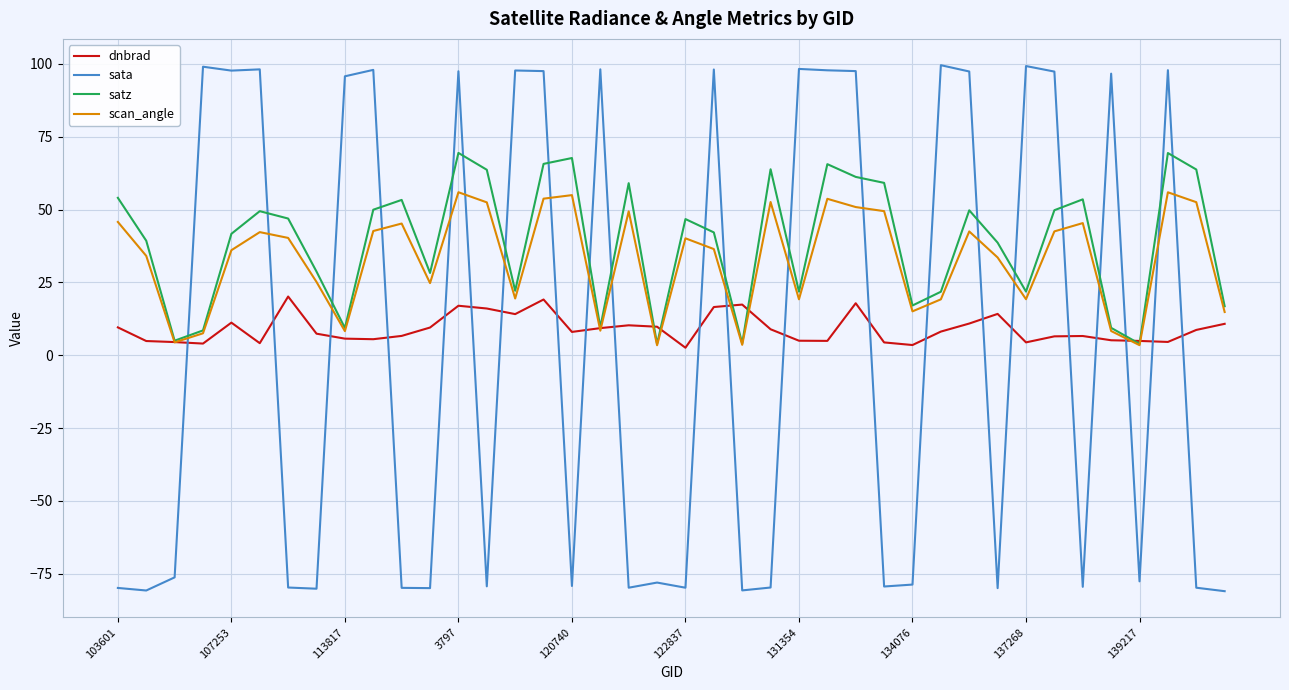

Which series has the widest spread of values?

sata